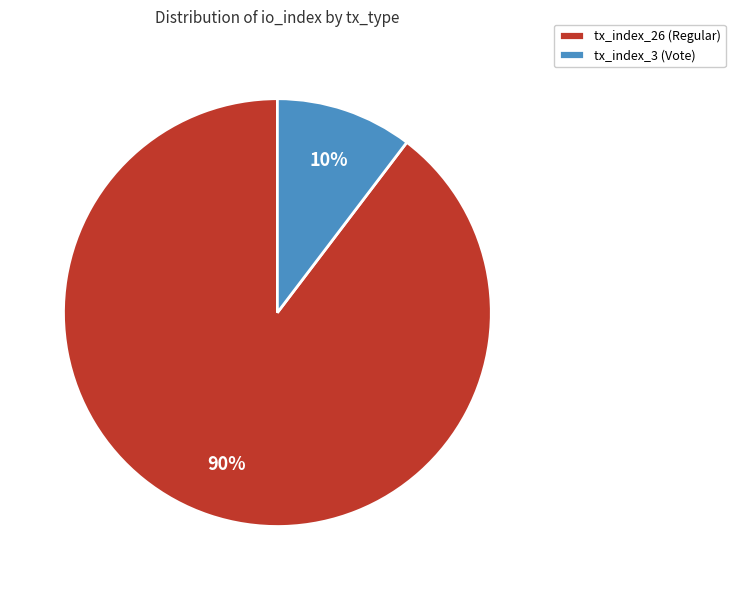

Rank the categories by value from lowest to highest.

tx_index_3 (Vote), tx_index_26 (Regular)